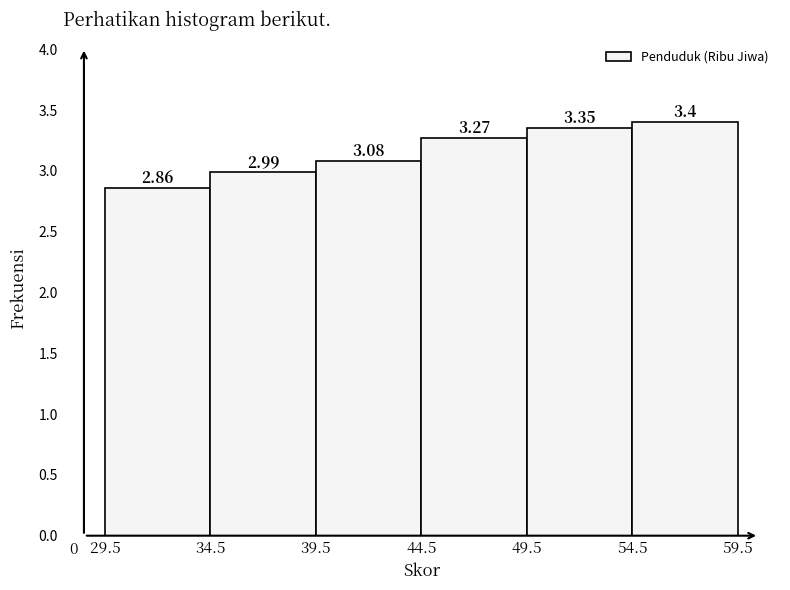

Reading left to right, transcribe this chart: for each bar, give the range it covers on the x-axis and its height.

29.5 to 34.5: 2.86
34.5 to 39.5: 2.99
39.5 to 44.5: 3.08
44.5 to 49.5: 3.27
49.5 to 54.5: 3.35
54.5 to 59.5: 3.40